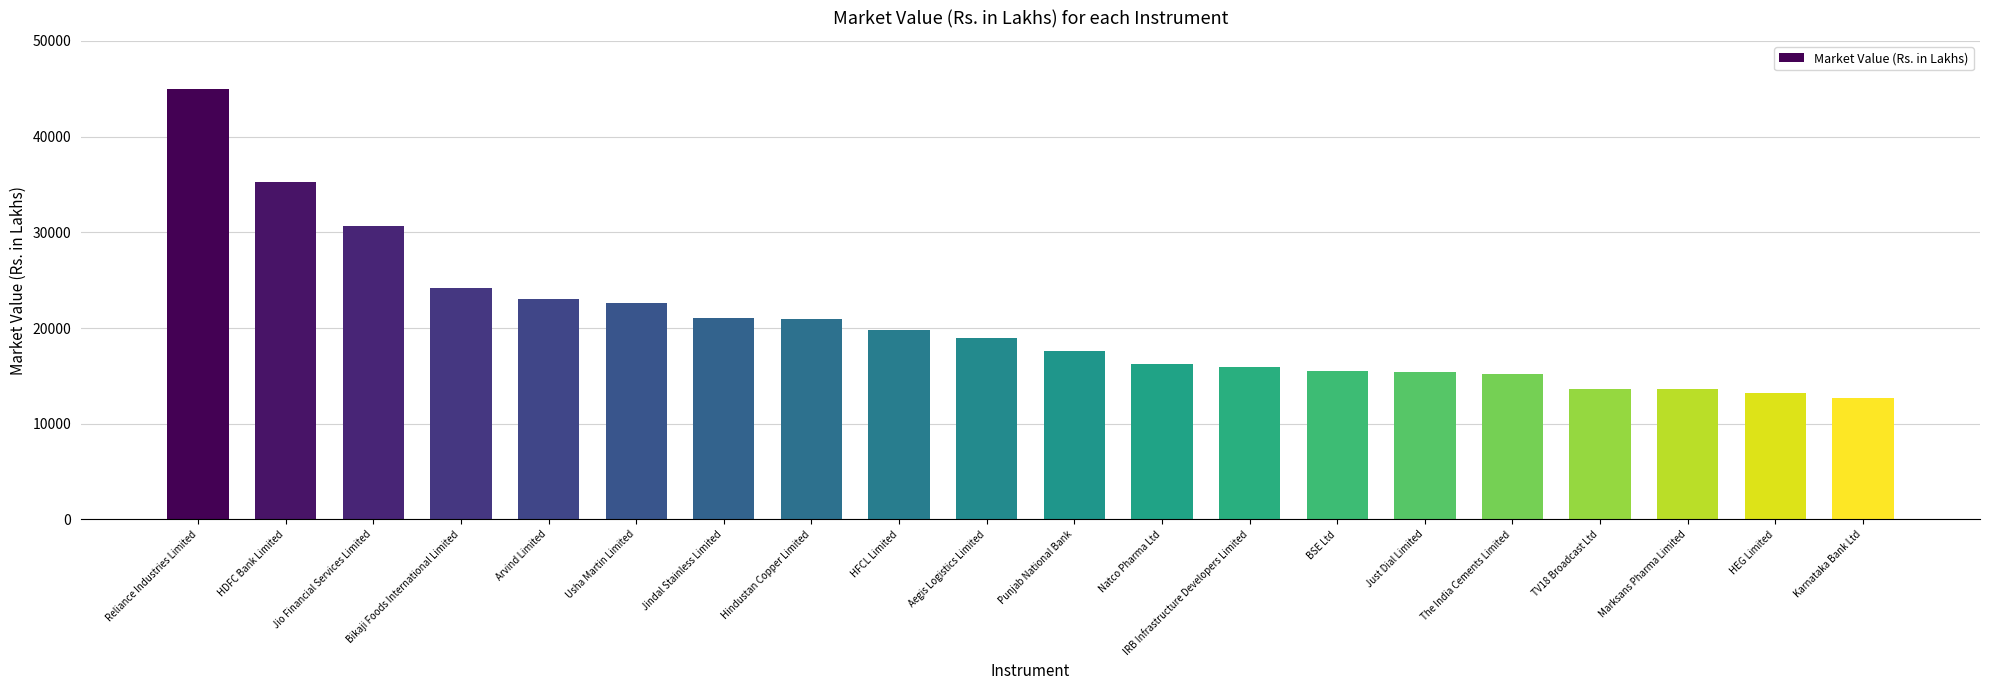

What value does the data have at IRB Infrastructure Developers Limited?

15971.6